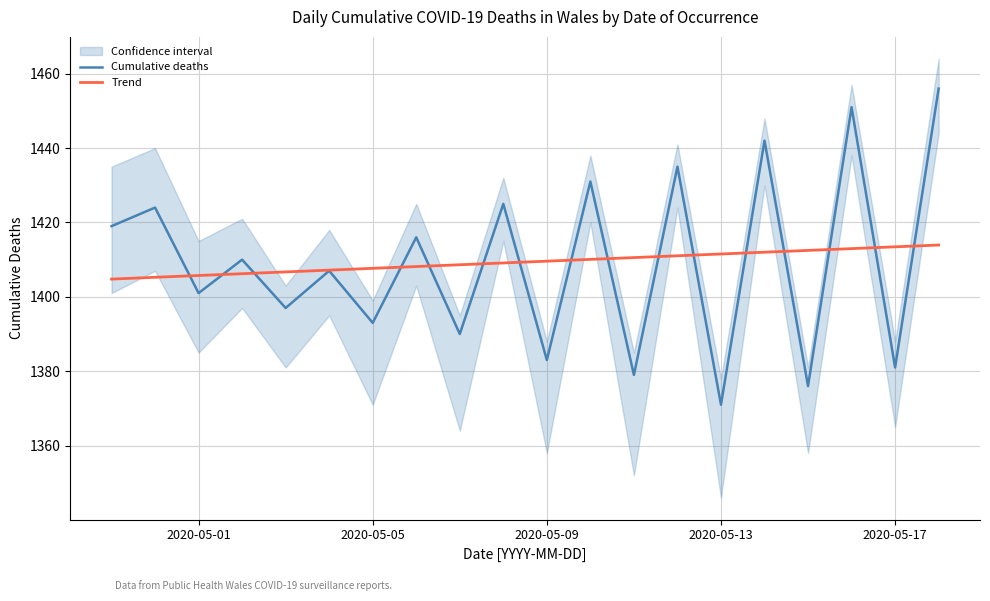

How many intersections are there between Trend and Cumulative deaths?

16